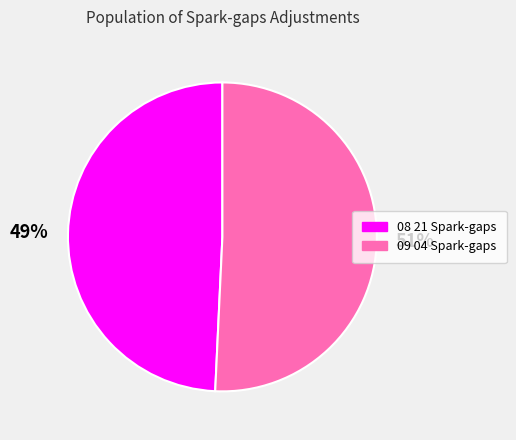

Is there any slice that represents more than half of the pie?

Yes